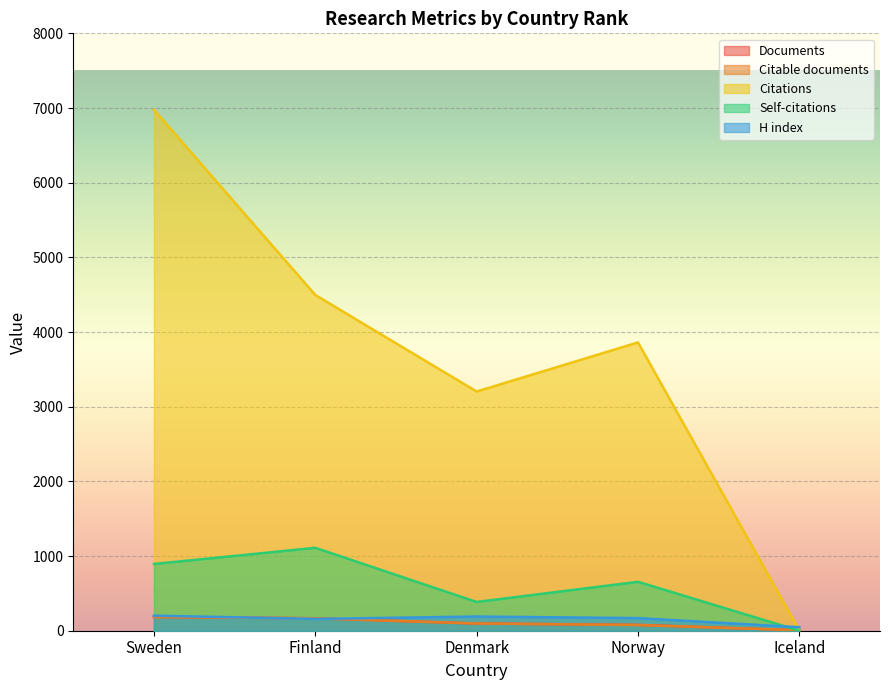

Which category has the highest value in the Citable documents series?

Sweden